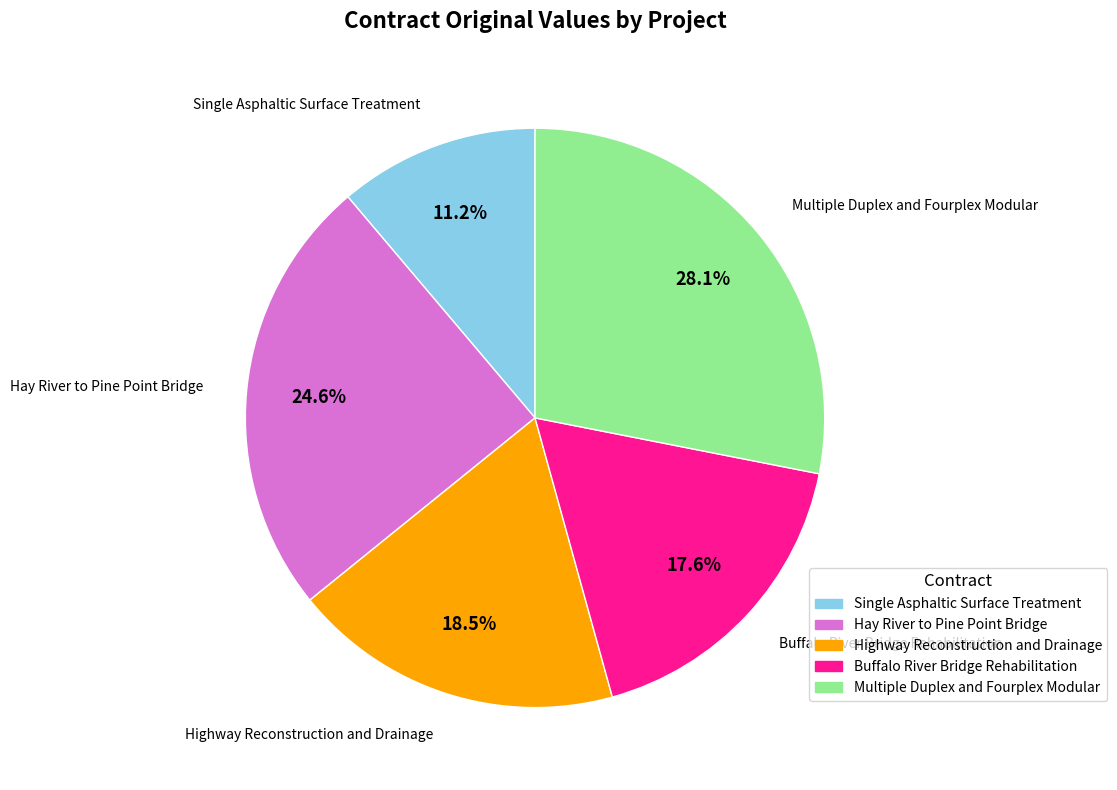

Which has a higher value, Highway Reconstruction and Drainage or Multiple Duplex and Fourplex Modular?

Multiple Duplex and Fourplex Modular